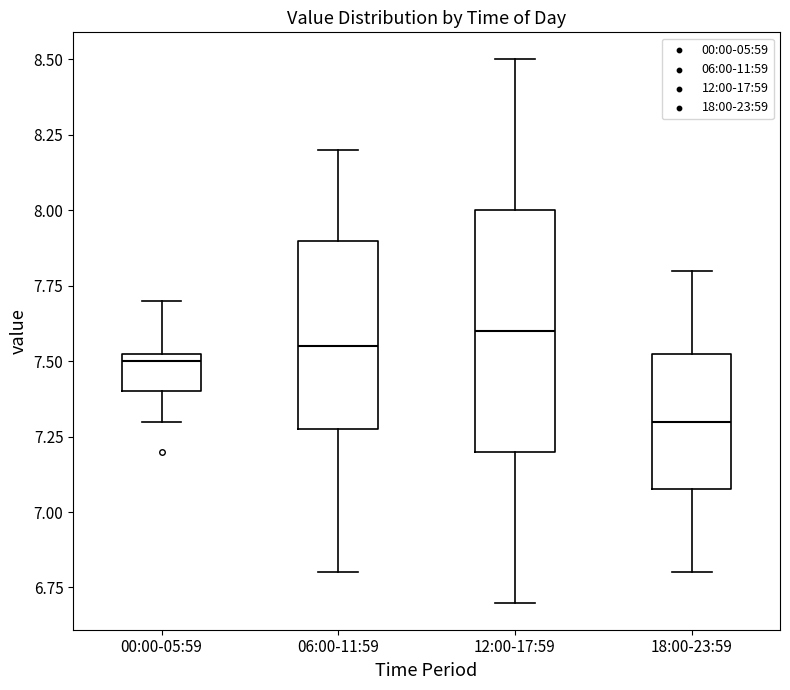

Comparing the boxes themselves (not the whiskers), which one is the tallest?

12:00-17:59